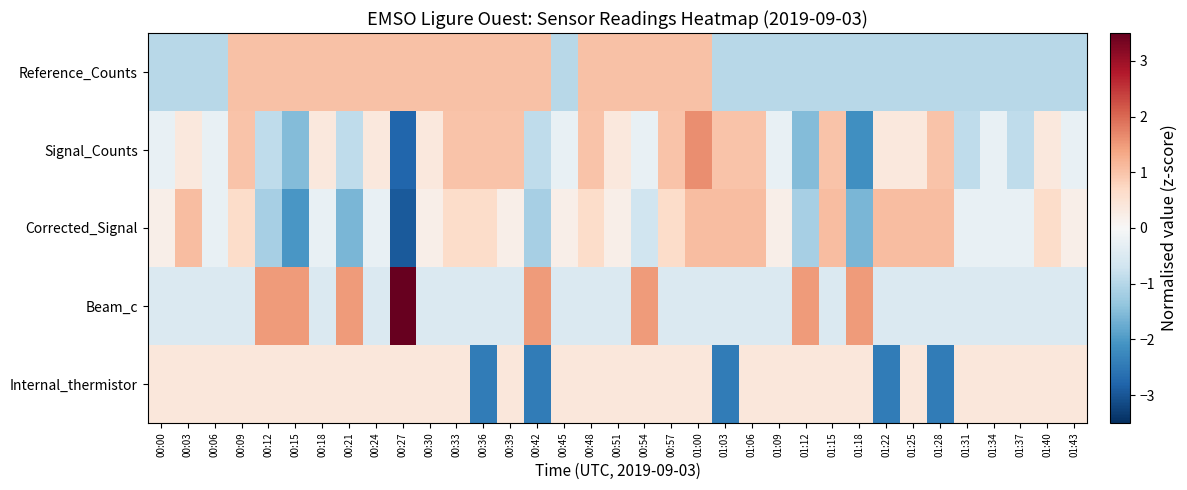

List the series in order of their peak value, lowest first.

Internal_thermistor, Reference_Counts, Corrected_Signal, Signal_Counts, Beam_c